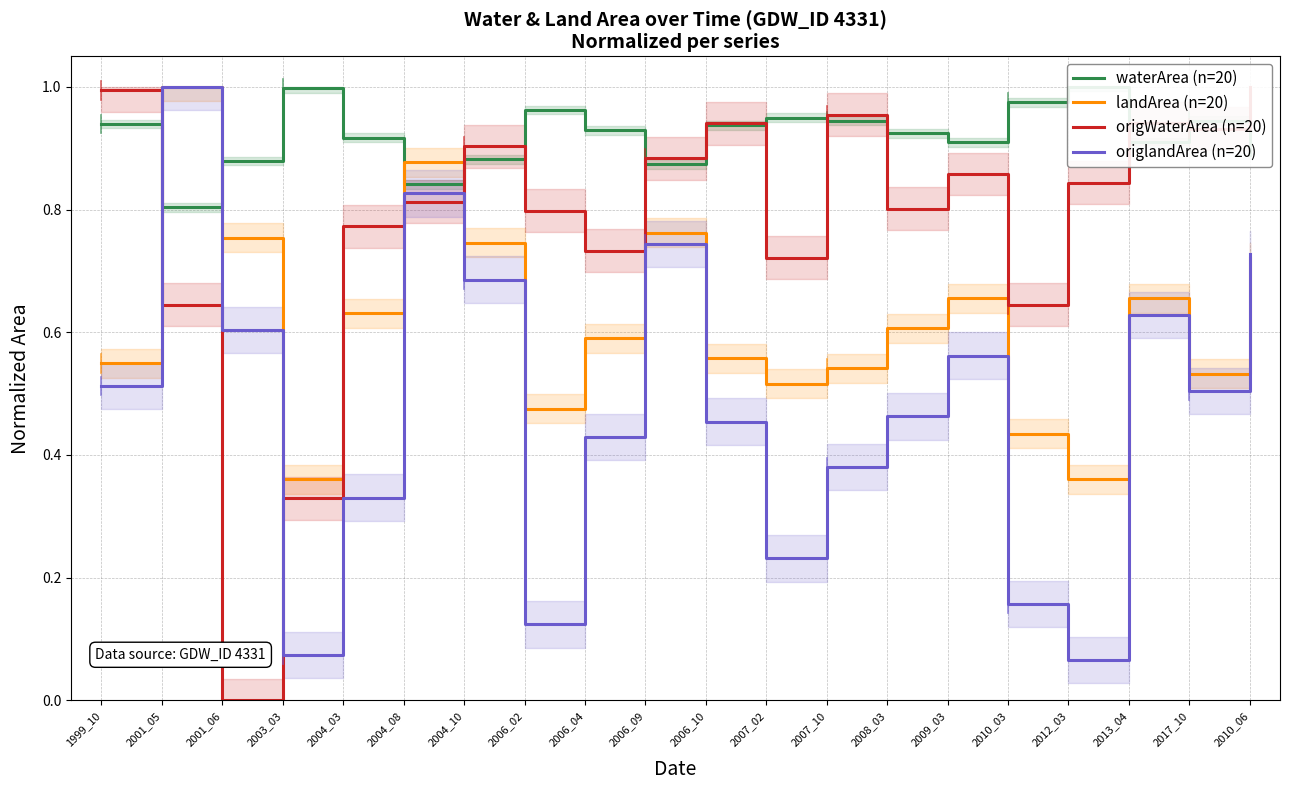

Does the chart display data point markers on the line(s)?

No